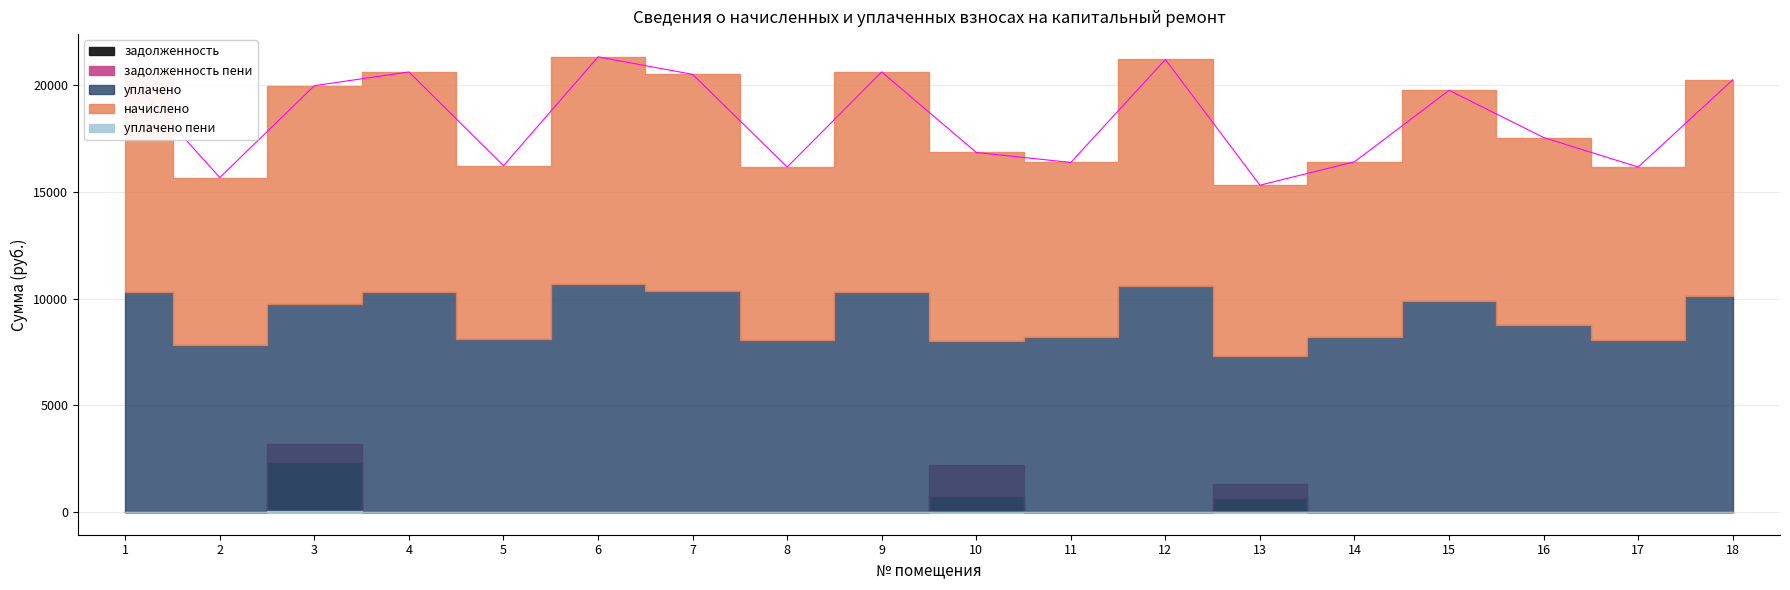

Rank the series at 13 from lowest to highest value.

уплачено пени, задолженность, задолженность пени, уплачено, начислено